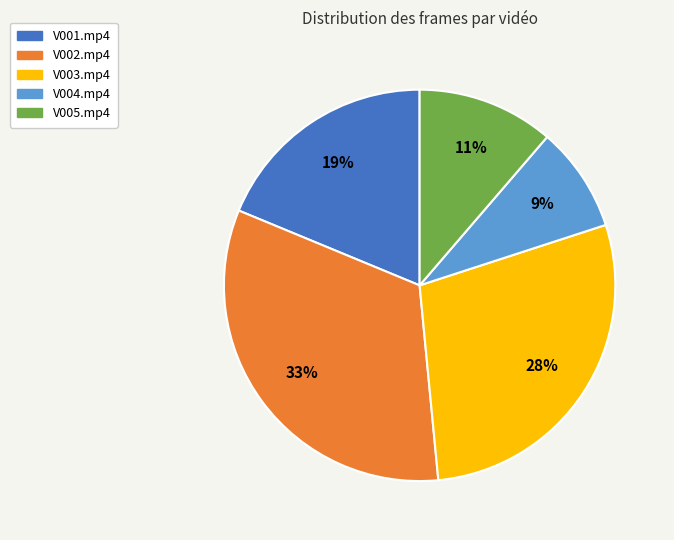

What percentage is the V002.mp4 slice, to the nearest percent?

33%